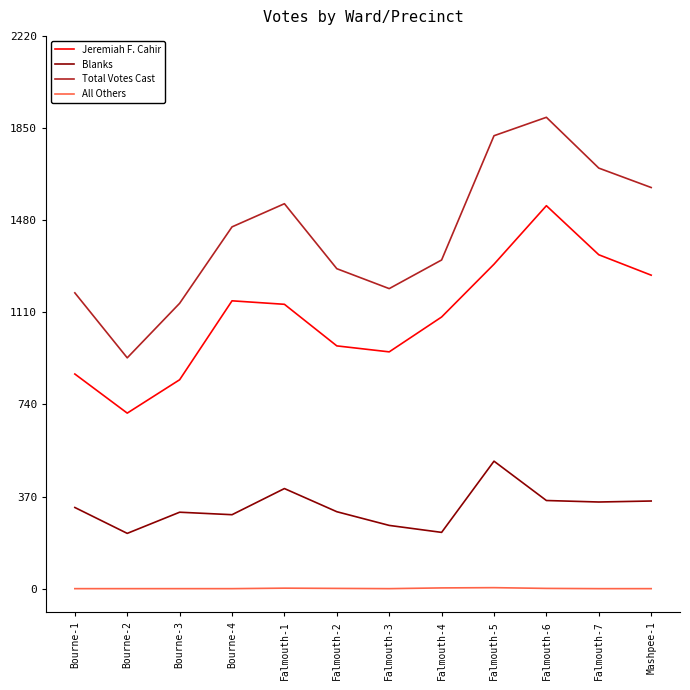

What is the difference between the maximum and minimum values in the Jeremiah F. Cahir series?

833